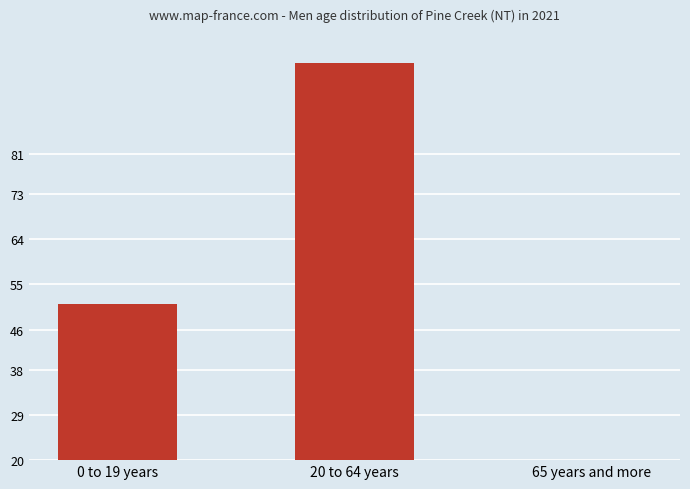

At which label is the value closest to 56?

0 to 19 years